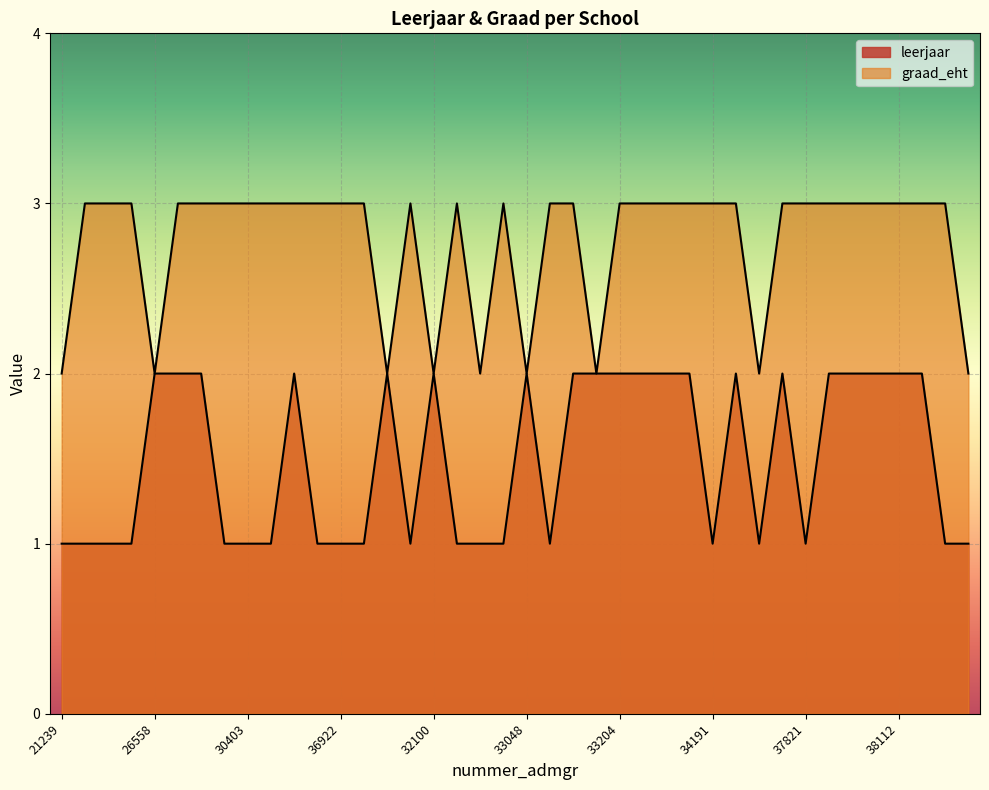

True or false: leerjaar and graad_eht intersect in this chart.

False